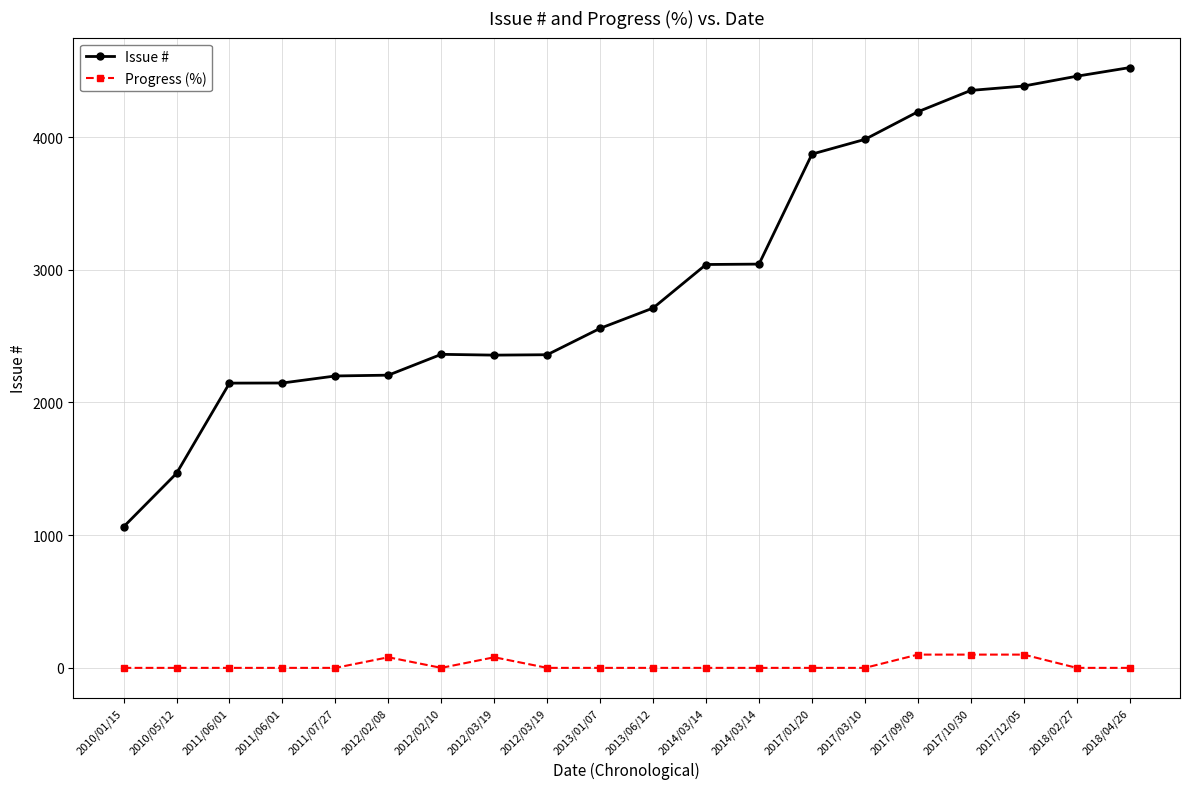

How many interior local peaks does the Issue # series have?

1